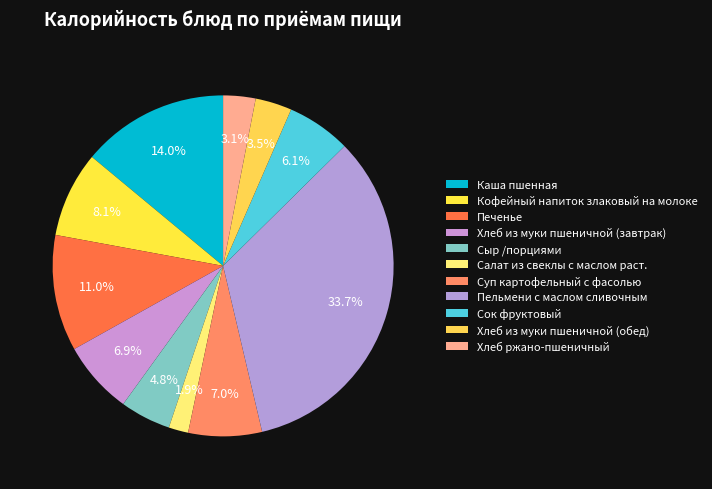

How many slices are in this pie chart?

11